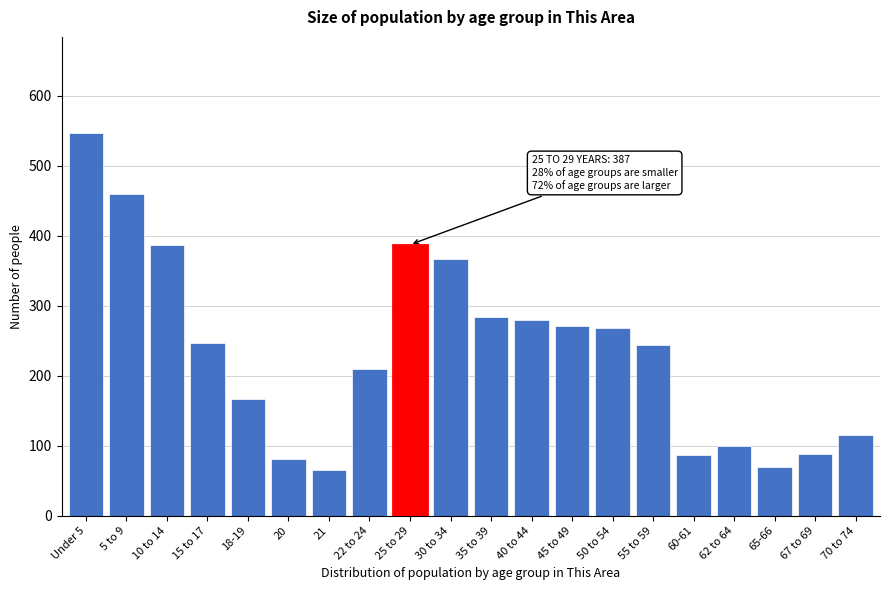

What is the average value?

236